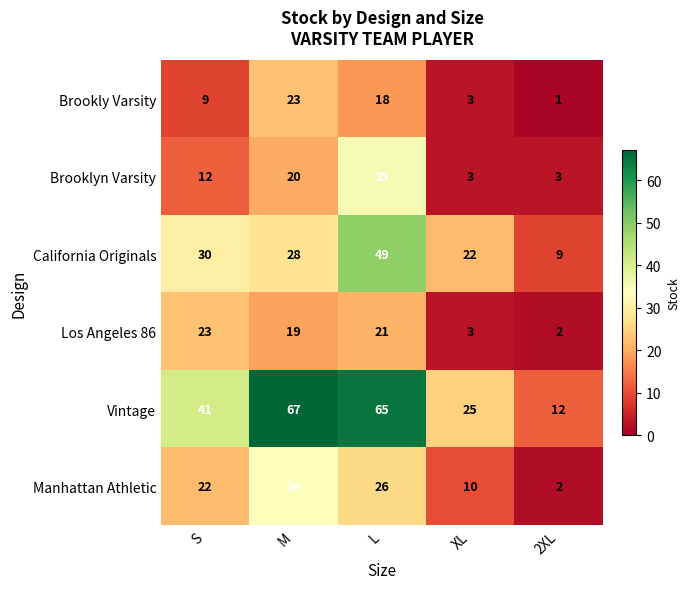

Reading right to left, extract all data points from this chart.

Brookly Varsity: 1	3	18	23	9
Brooklyn Varsity: 3	3	35	20	12
California Originals: 9	22	49	28	30
Los Angeles 86: 2	3	21	19	23
Vintage: 12	25	65	67	41
Manhattan Athletic: 2	10	26	34	22